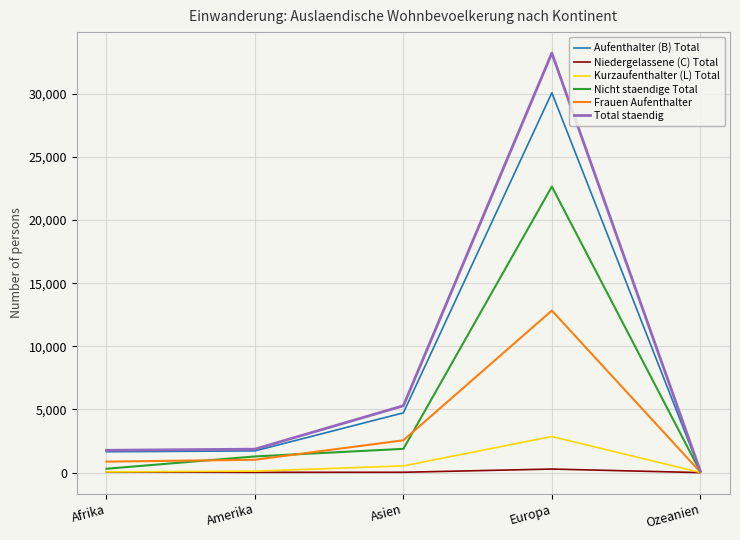

Which series has the widest spread of values?

Total staendig